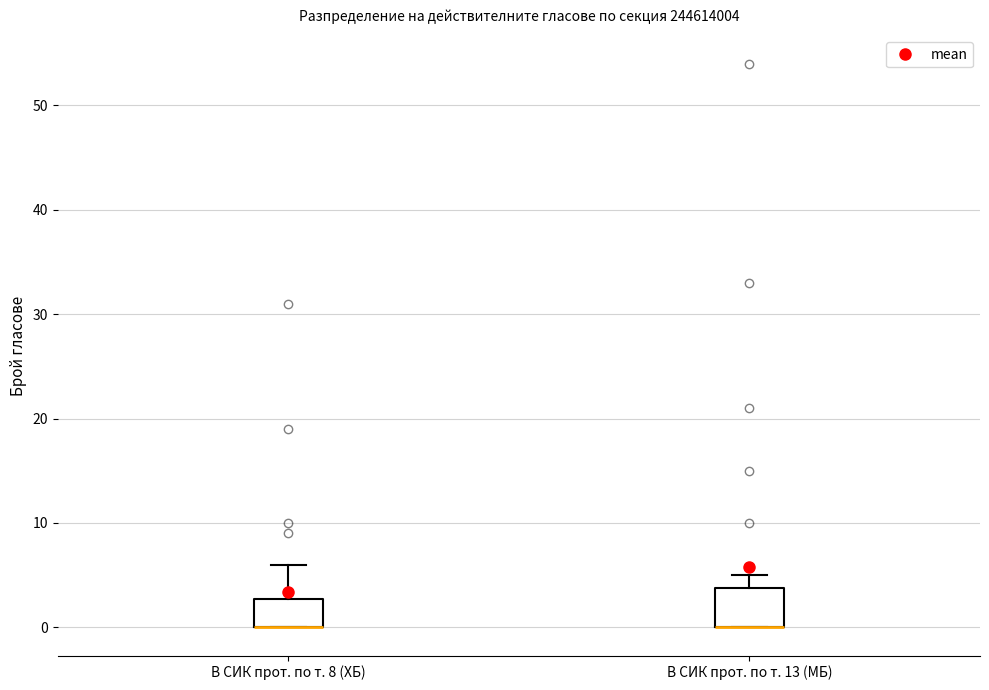

Where is the upper edge of the box for В СИК прот. по т. 8 (ХБ) on the y-axis? The values are not printed on the chart, so give them approximately, as read against the axis.

3